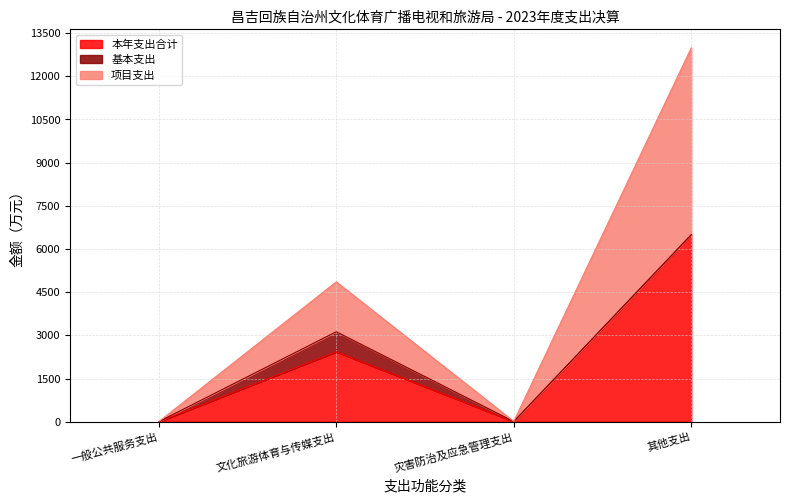

Rank the categories by 项目支出 value from lowest to highest.

一般公共服务支出, 灾害防治及应急管理支出, 文化旅游体育与传媒支出, 其他支出